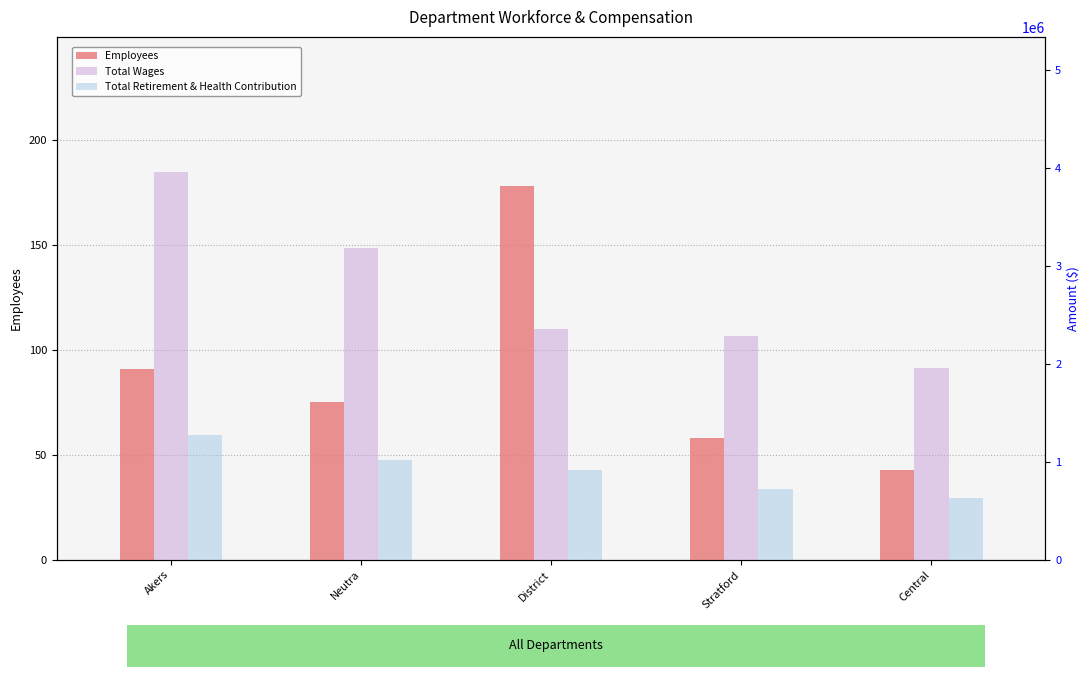

Reading right to left, list all the values displayed in this chart.

Employees: Central=43	Stratford=58	District=178	Neutra=75	Akers=91
Total Wages: Central=1952221	Stratford=2285243	District=2349326	Neutra=3182649	Akers=3950866
Total Retirement & Health Contribution: Central=626348	Stratford=719614	District=920965	Neutra=1013890	Akers=1277735